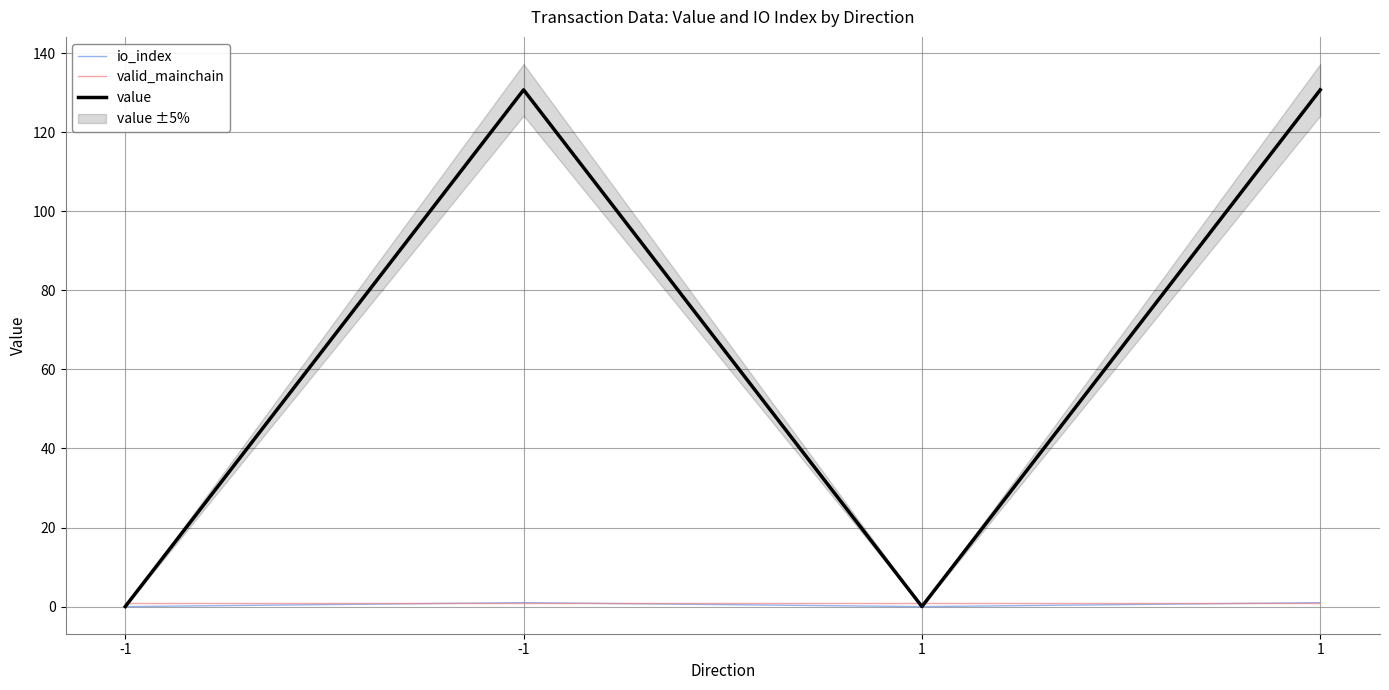

True or false: valid_mainchain and value cross at least once.

True